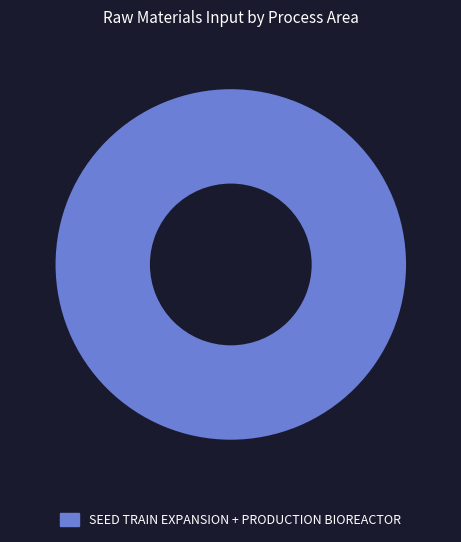

Which slice represents more than half of the pie?

SEED TRAIN EXPANSION + PRODUCTION BIOREACTOR